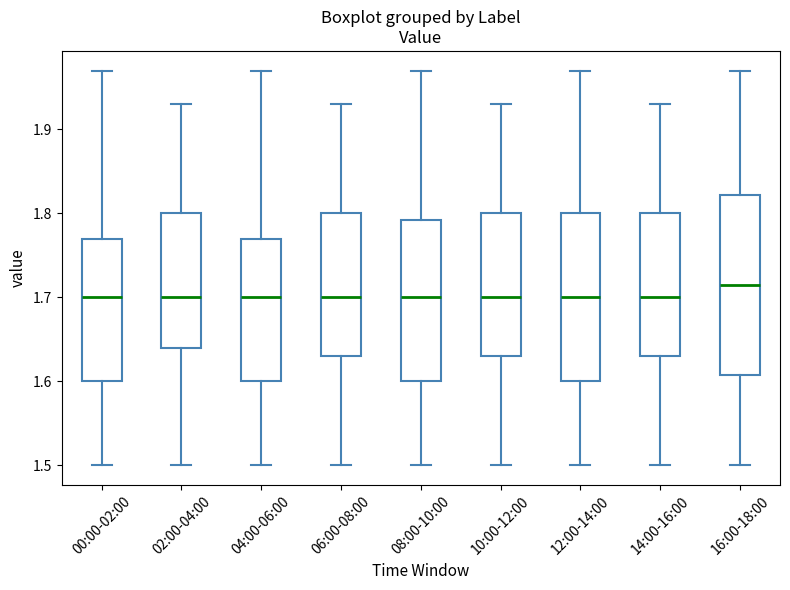

Which box has the highest median line?

16:00-18:00